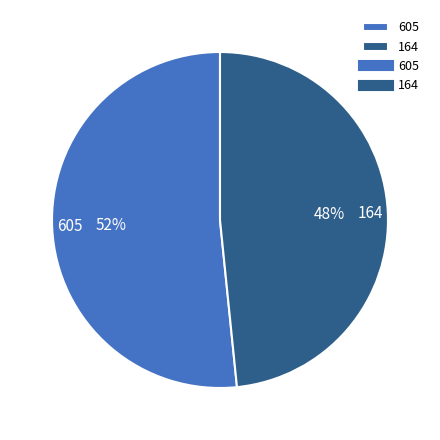

Is there a majority slice in this chart?

Yes